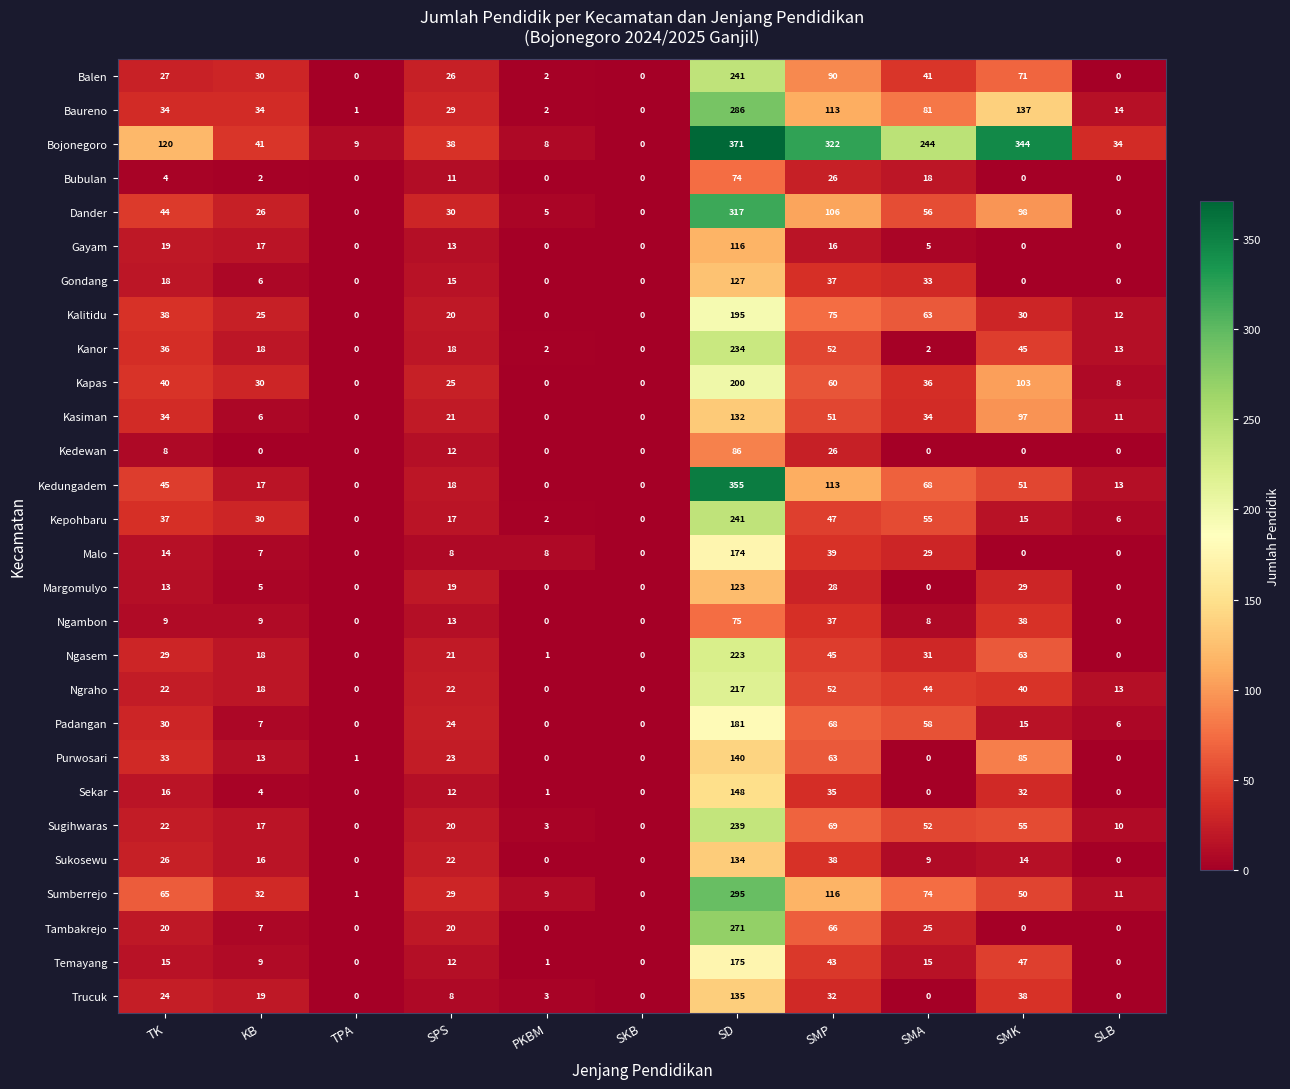

How many data points does each series have?

11